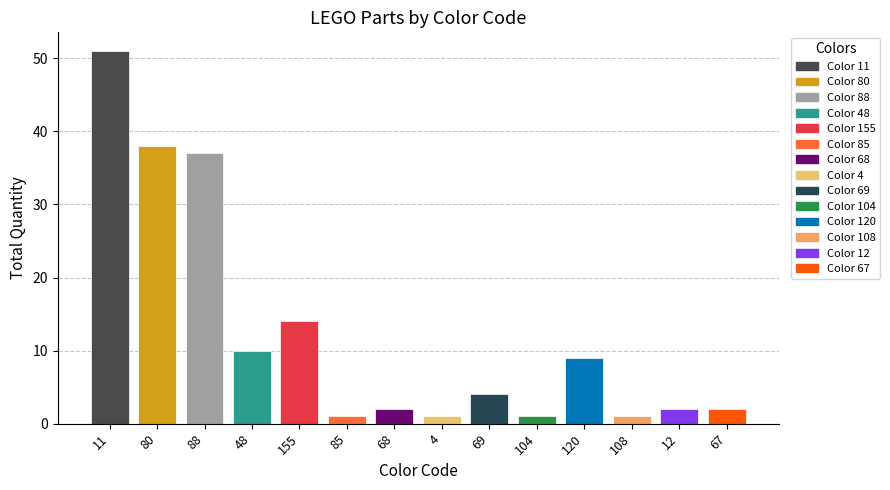

What is the sum of the values at 120 and 104?

10